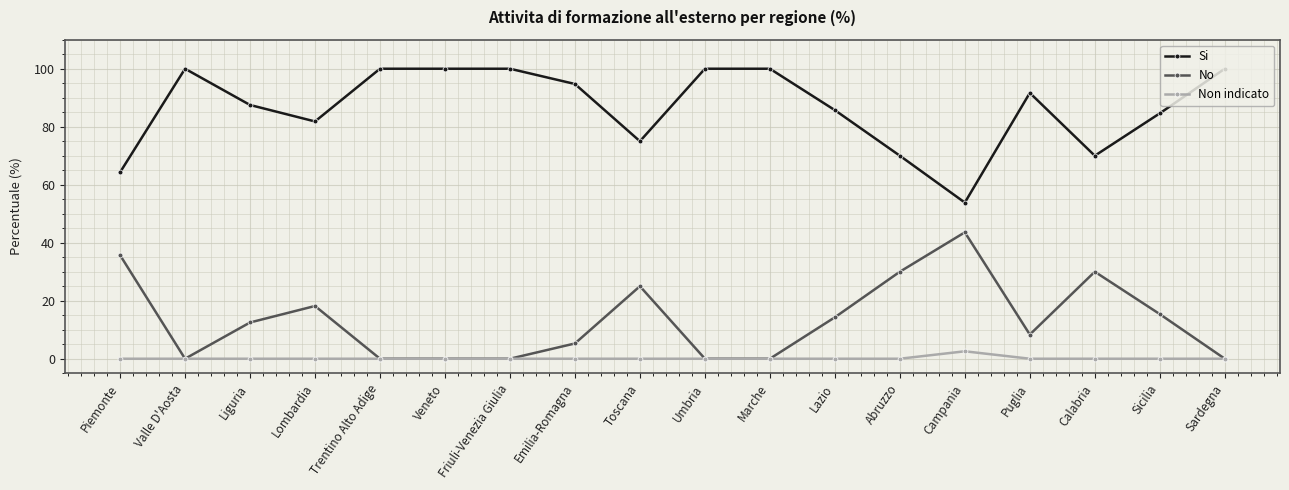

What is the difference between the highest and lowest values at Emilia-Romagna?

94.7